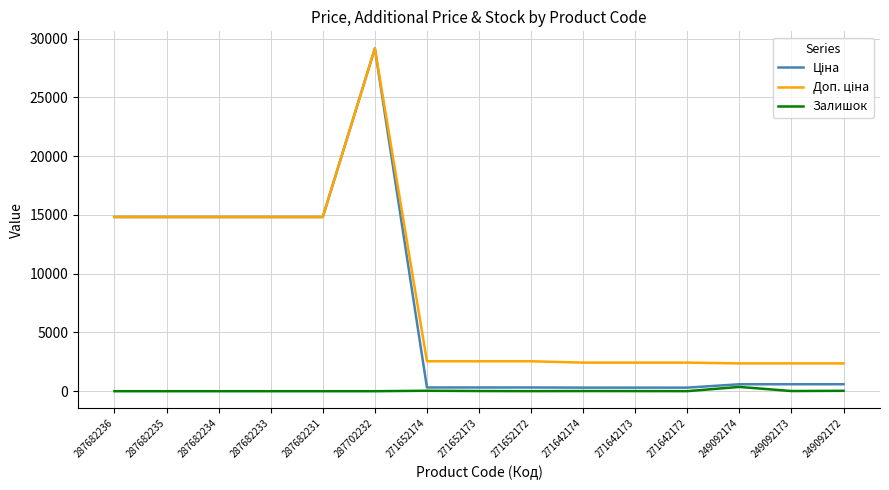

At how many categories does at least one series exceed 27494?

1